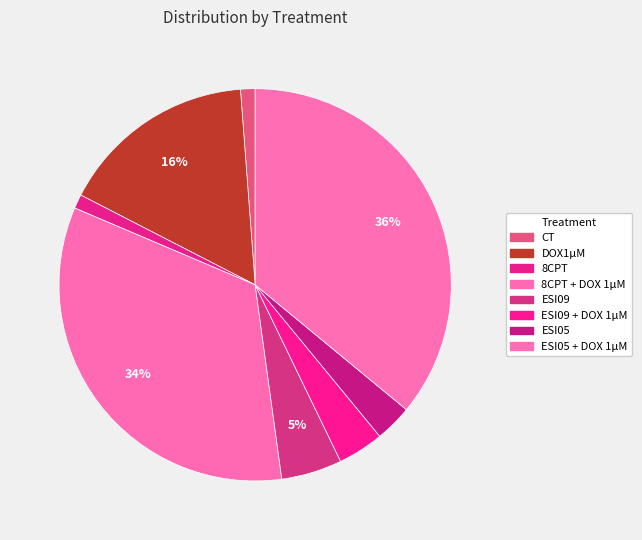

How many segments does this pie chart have?

8